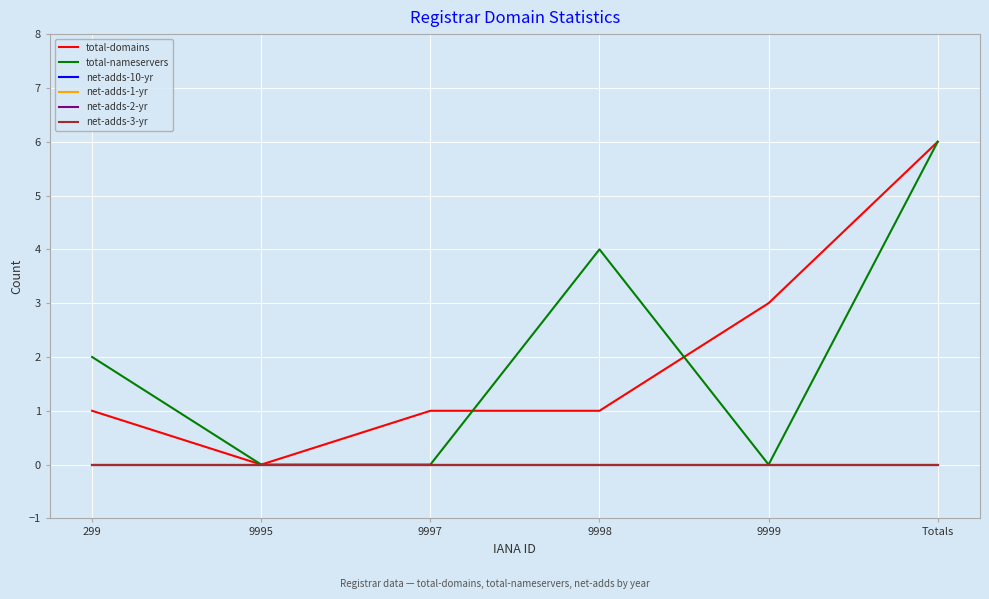

Is this an area chart (filled region under the line)?

No